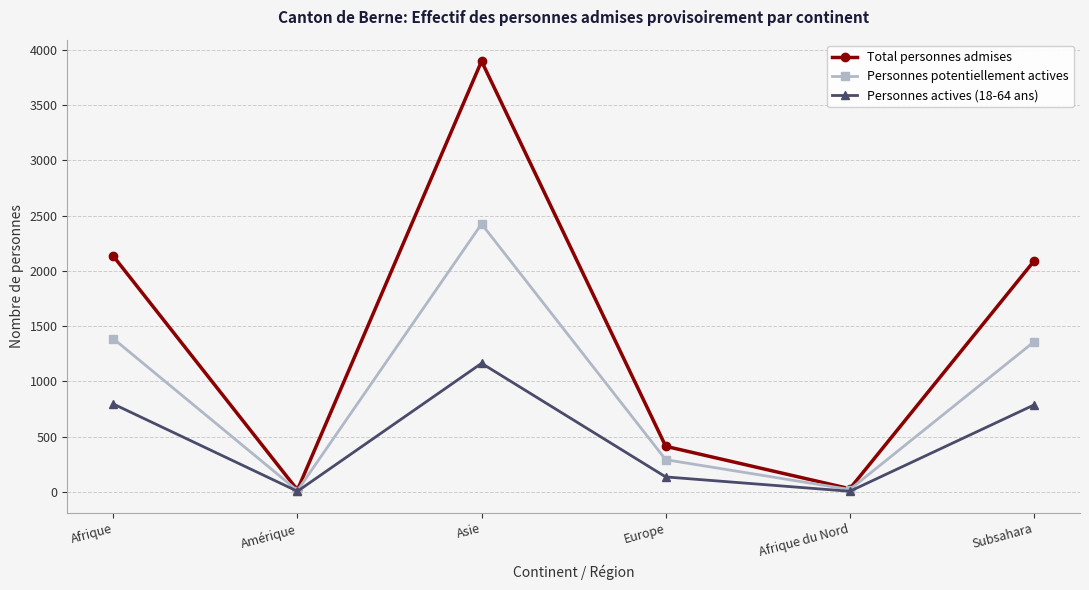

What is the difference between the Total personnes admises values at Europe and Amérique?

395